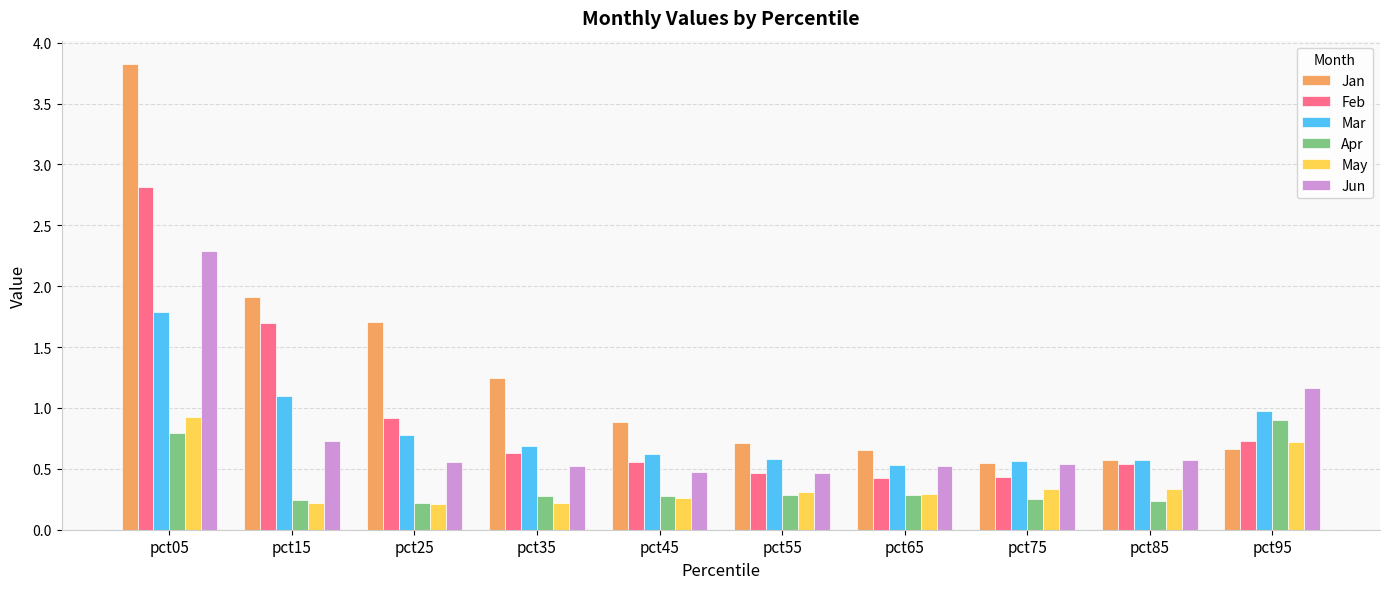

What is the average value of the Mar series?

0.8